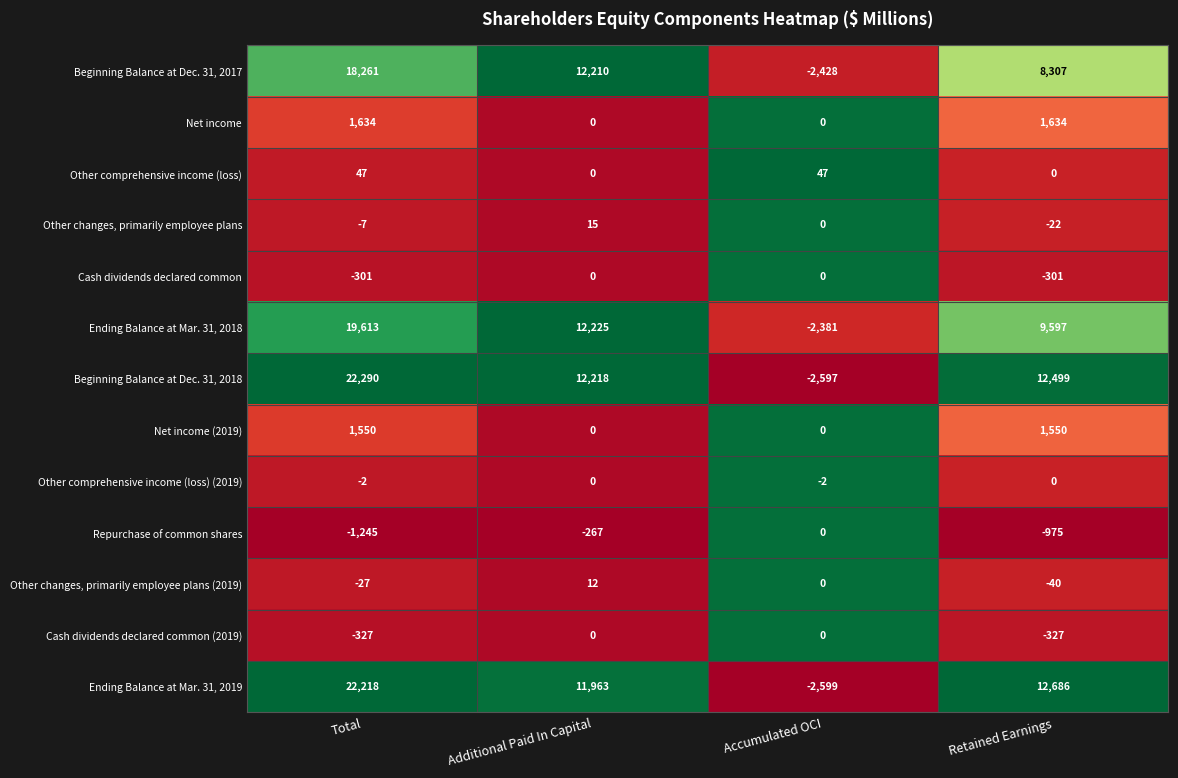

What is the difference between the maximum and minimum values in the Net income series?

1634